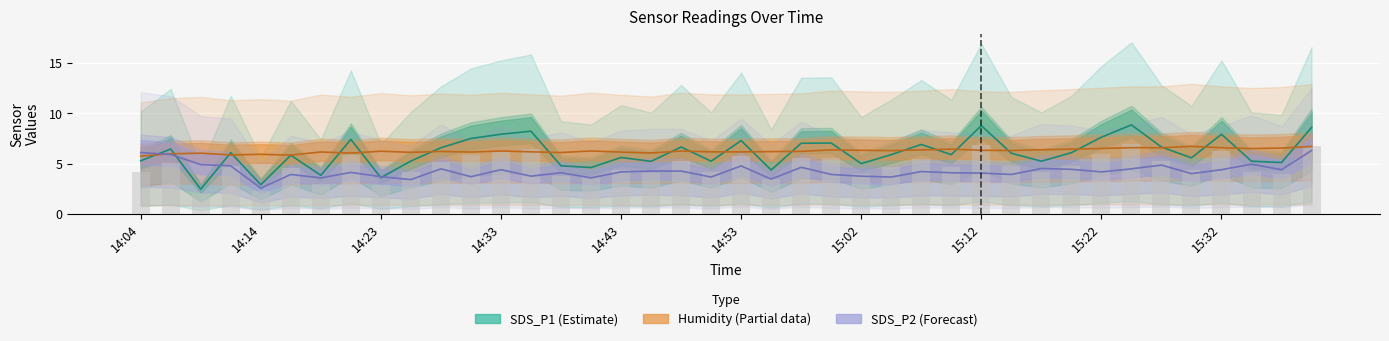

Reading left to right, list all the values displayed in this chart.

SDS_P1: 5.3	6.4	2.4	6.1	2.9	5.8	3.8	7.4	3.6	5.2	6.6	7.5	7.9	8.2	4.8	4.6	5.6	5.2	6.6	5.2	7.3	4.4	7.0	7.0	5.0	5.9	6.9	5.9	8.8	6.0	5.2	6.1	7.6	8.8	6.6	5.6	7.9	5.2	5.1	8.6
SDS_P2: 6.1	5.9	4.9	4.8	2.6	3.9	3.6	4.1	3.7	3.4	4.5	3.7	4.4	3.7	4.1	3.6	4.2	4.2	4.2	3.7	4.8	3.5	4.6	3.9	3.7	3.7	4.2	4.1	4.0	3.9	4.5	4.4	4.2	4.5	4.8	4.0	4.4	4.9	4.4	6.3
BME280_humidity: 5.7	6.0	6.0	5.9	5.9	5.8	6.1	6.0	6.2	6.1	6.2	6.1	6.2	6.2	6.1	6.2	6.1	6.0	6.2	6.2	6.2	6.2	6.2	6.4	6.3	6.3	6.4	6.4	6.3	6.3	6.4	6.4	6.5	6.6	6.6	6.7	6.6	6.5	6.5	6.7